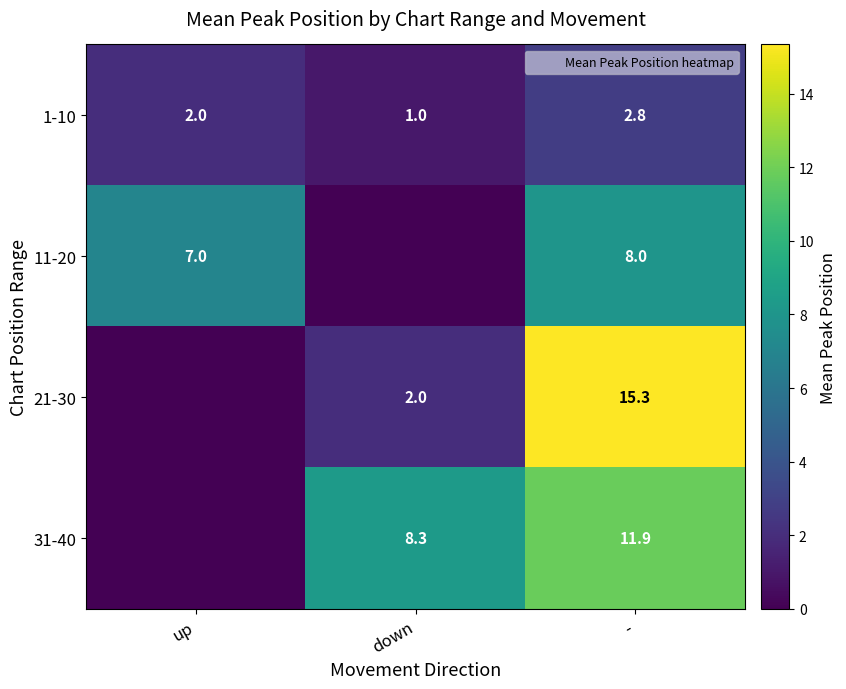

Is the value of 11-20 at up greater than the value of 1-10 at -?

Yes